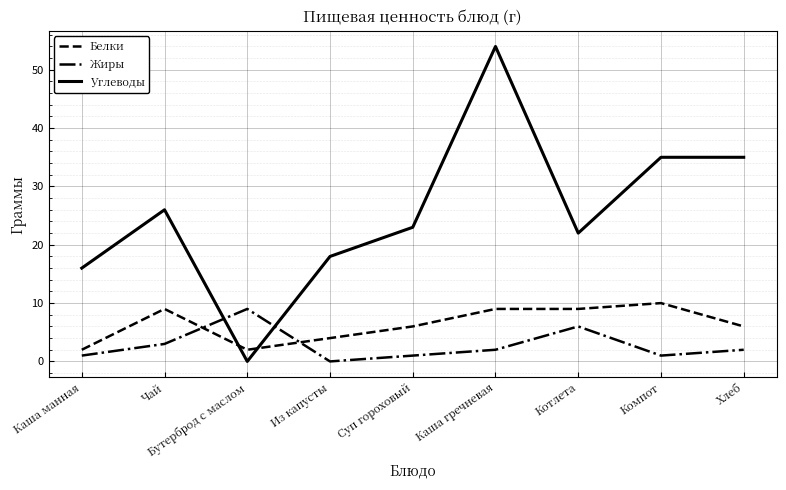

Is the value of Белки at Компот greater than the value of Углеводы at Суп гороховый?

No